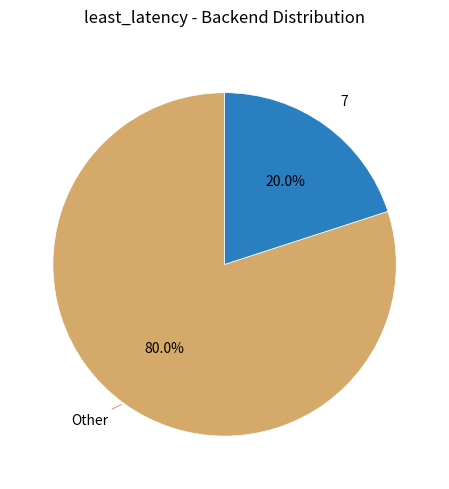

Is there any slice that represents more than half of the pie?

Yes